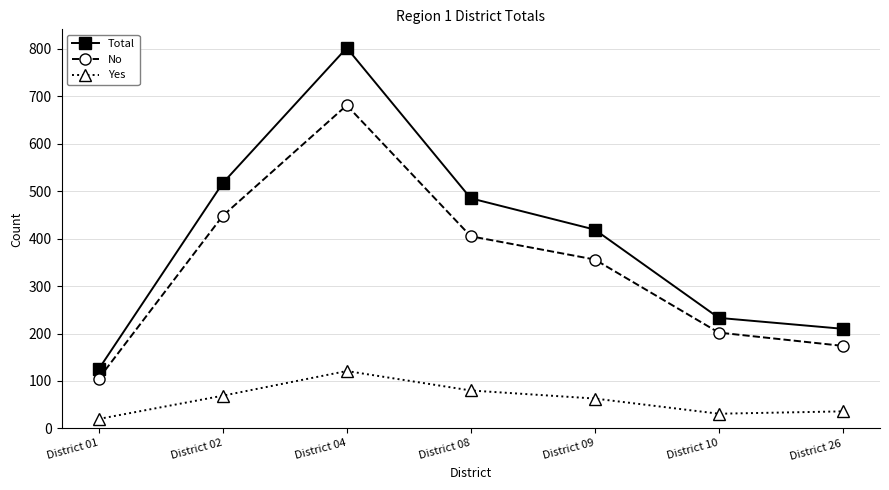

Is the value of Total at District 04 greater than the value of Yes at District 01?

Yes